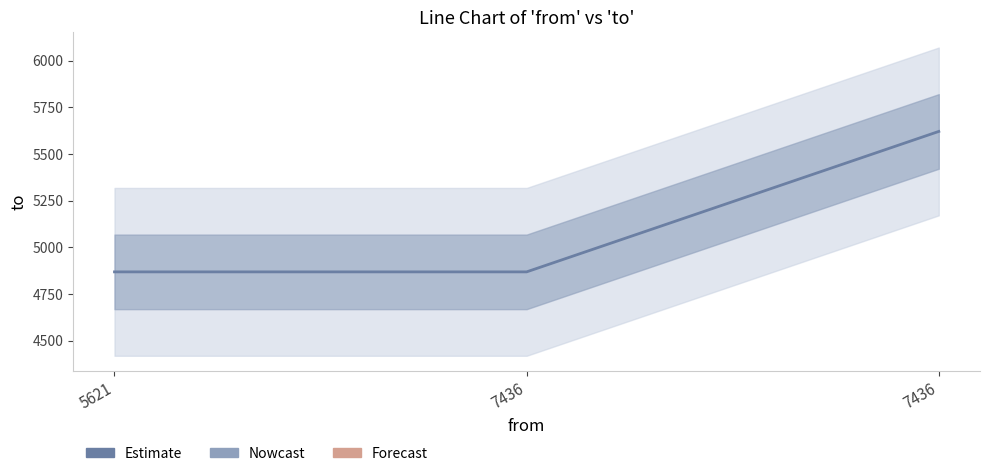

Does the chart display data point markers on the line(s)?

No